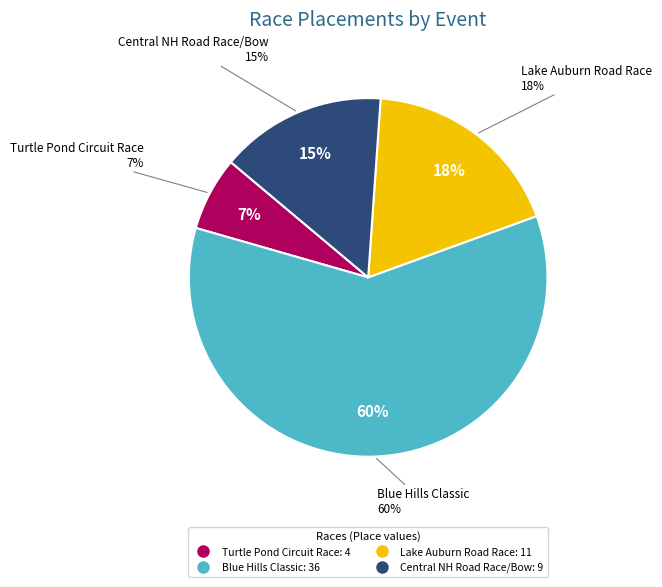

What percentage do Lake Auburn Road Race and Central NH Road Race/Bow together represent?

33.3%